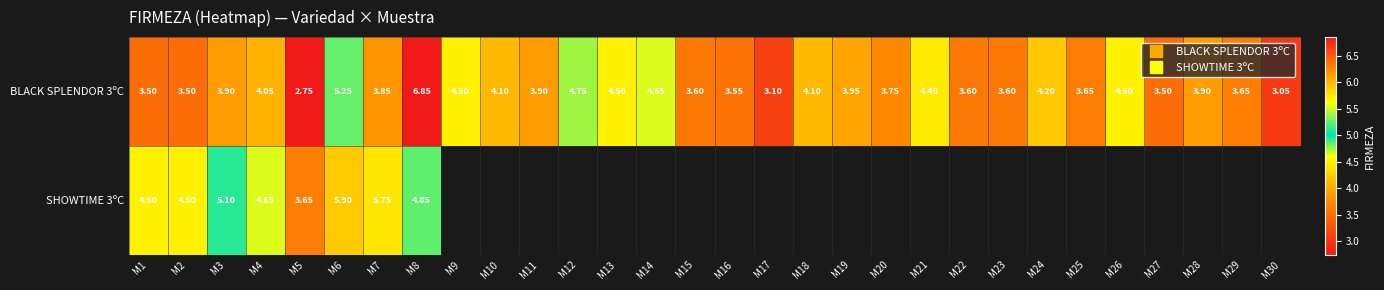

Which category has the highest value in the BLACK SPLENDOR 3ºC series?

M8